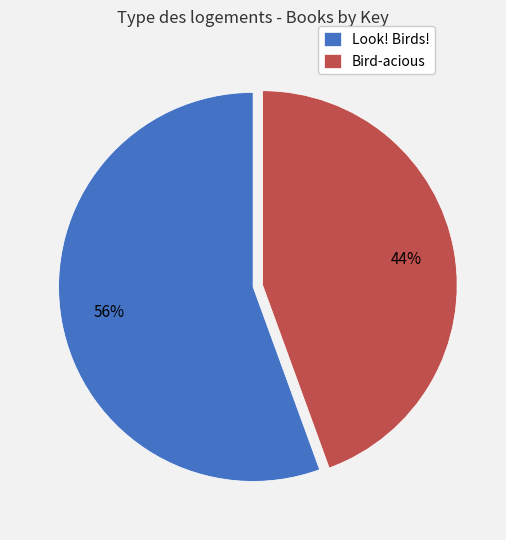

Is it true that Bird-acious is 31% of the pie?

False